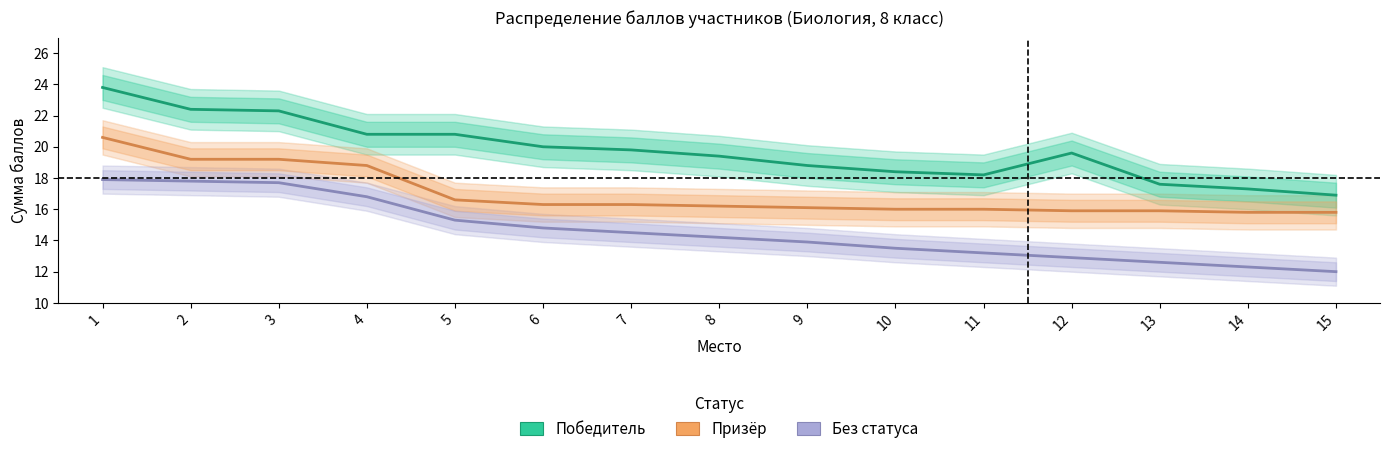

Reading right to left, transcribe all the data shown in this chart.

Победитель: 16.9	17.3	17.6	19.6	18.2	18.4	18.8	19.4	19.8	20.0	20.8	20.8	22.3	22.4	23.8
Призёр: 15.8	15.8	15.9	15.9	16.0	16.0	16.1	16.2	16.3	16.3	16.6	18.8	19.2	19.2	20.6
Без статуса: 12.0	12.3	12.6	12.9	13.2	13.5	13.9	14.2	14.5	14.8	15.3	16.8	17.7	17.8	17.9